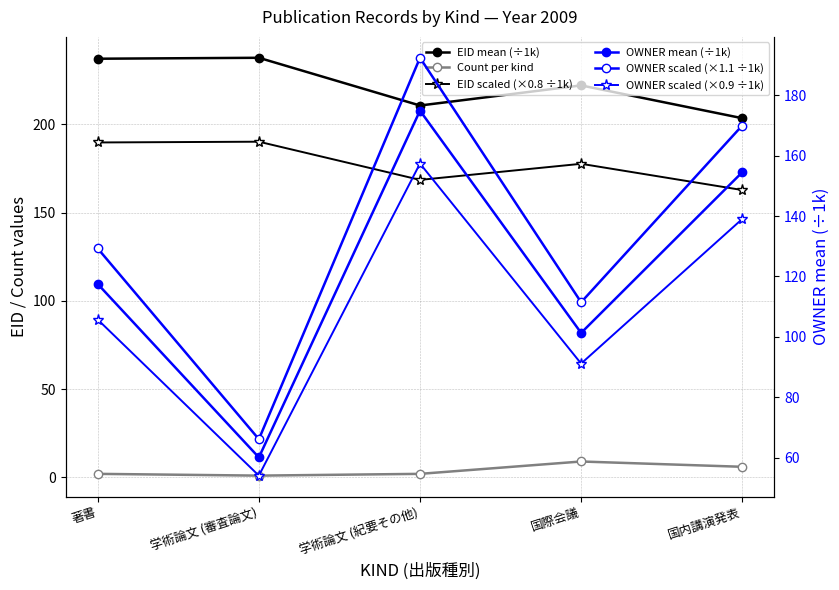

At which category does Count per kind reach its first local peak?

国際会議